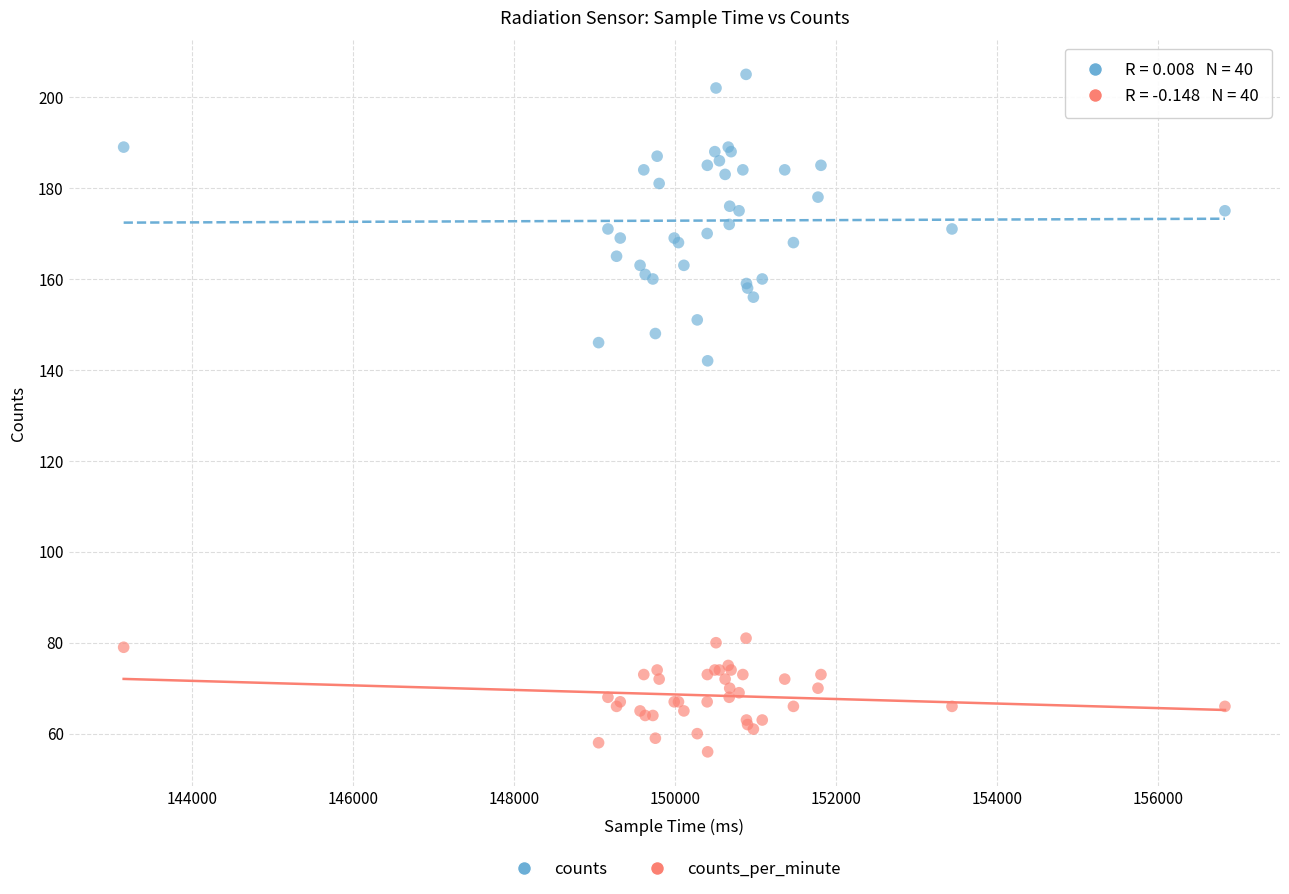

Across all series, what Y value is closest to 130?

142